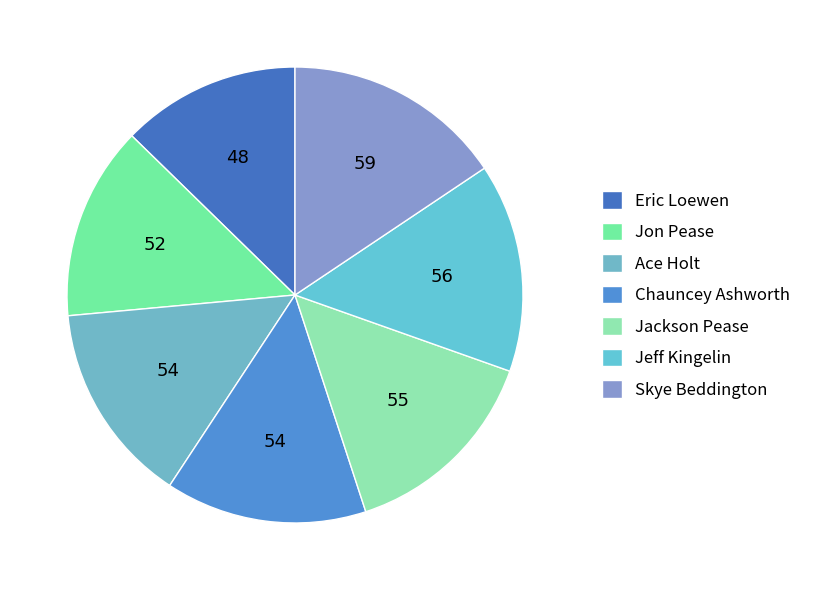

Count the number of slices in the pie.

7